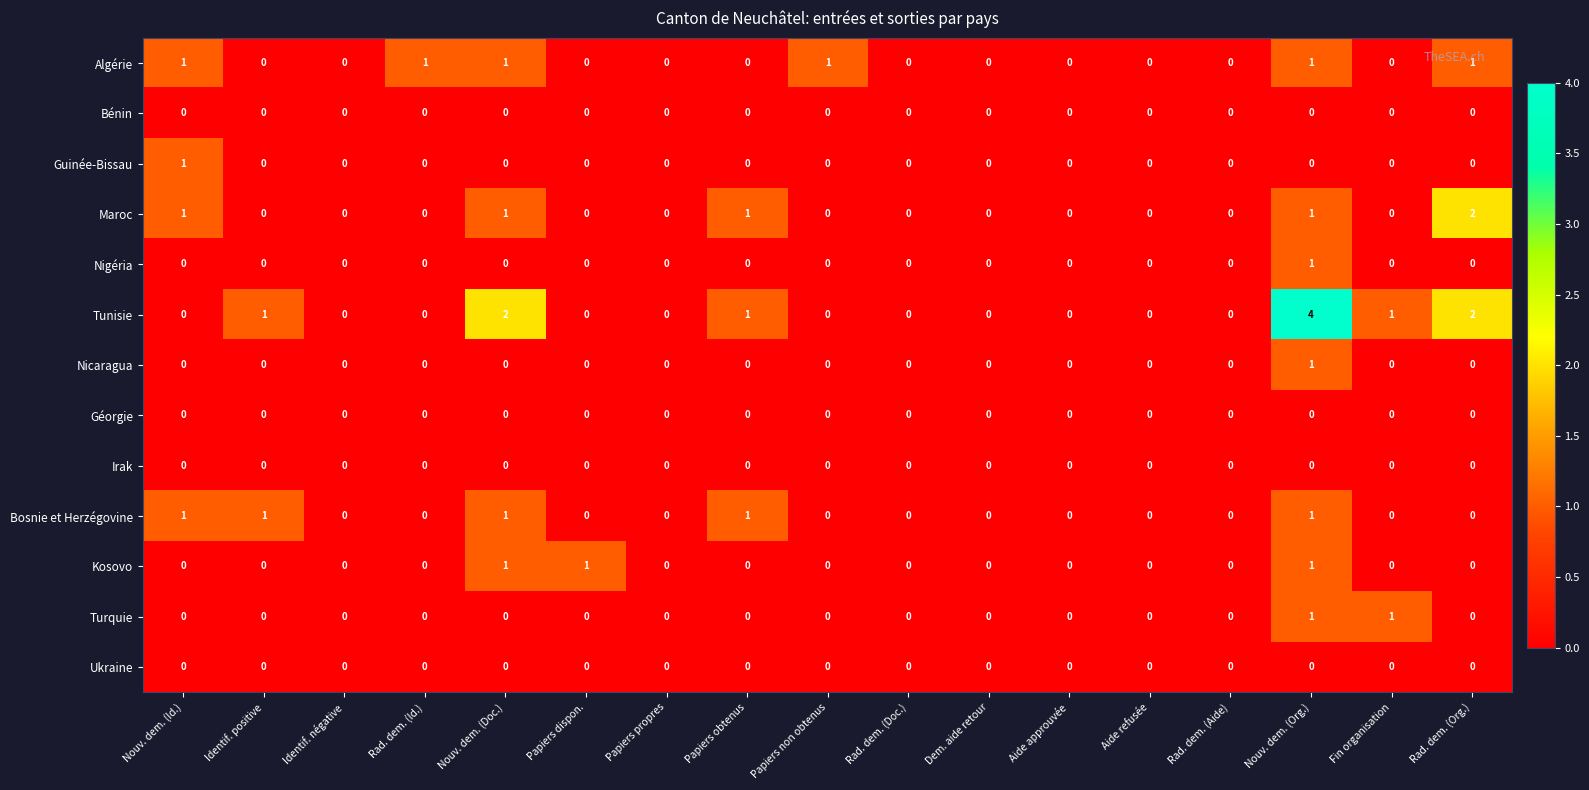

Count the Bosnie et Herzégovine values in the range 0 to 1.

17